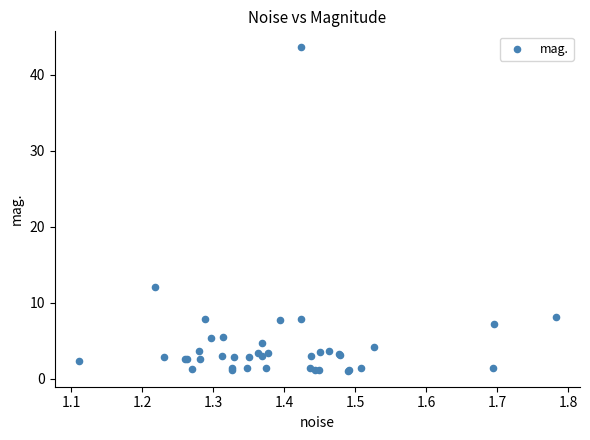

What Y value in the scatter plot is closest to 22?

12.1